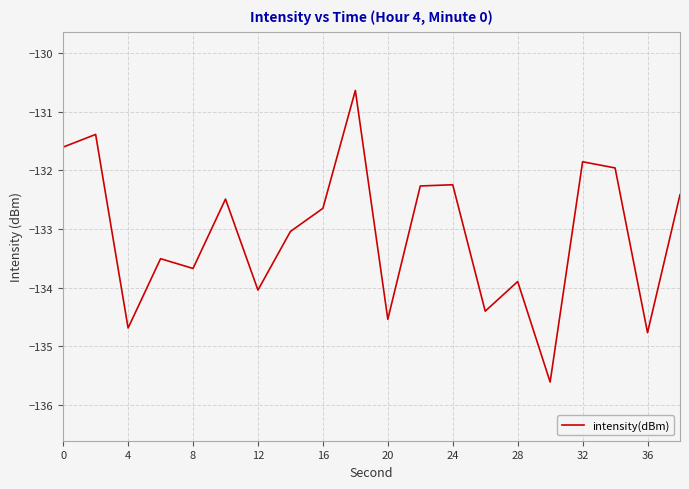

What is the maximum value shown in the chart?

-130.6